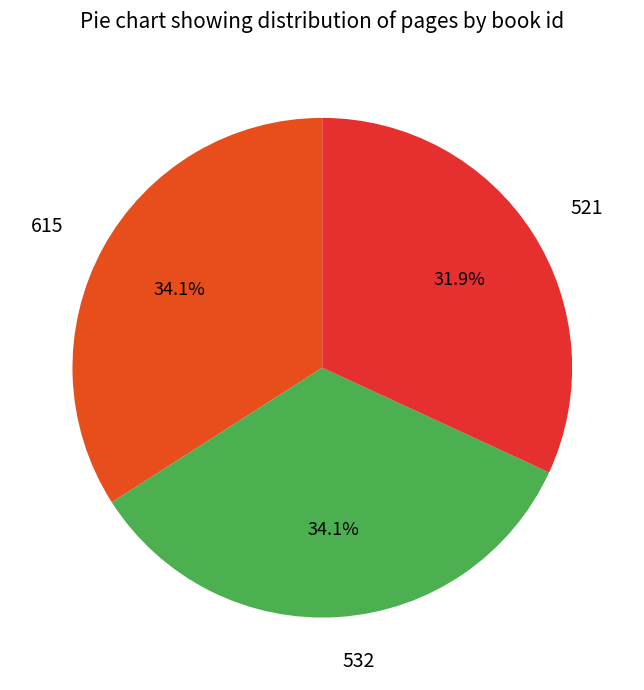

How many segments does this pie chart have?

3